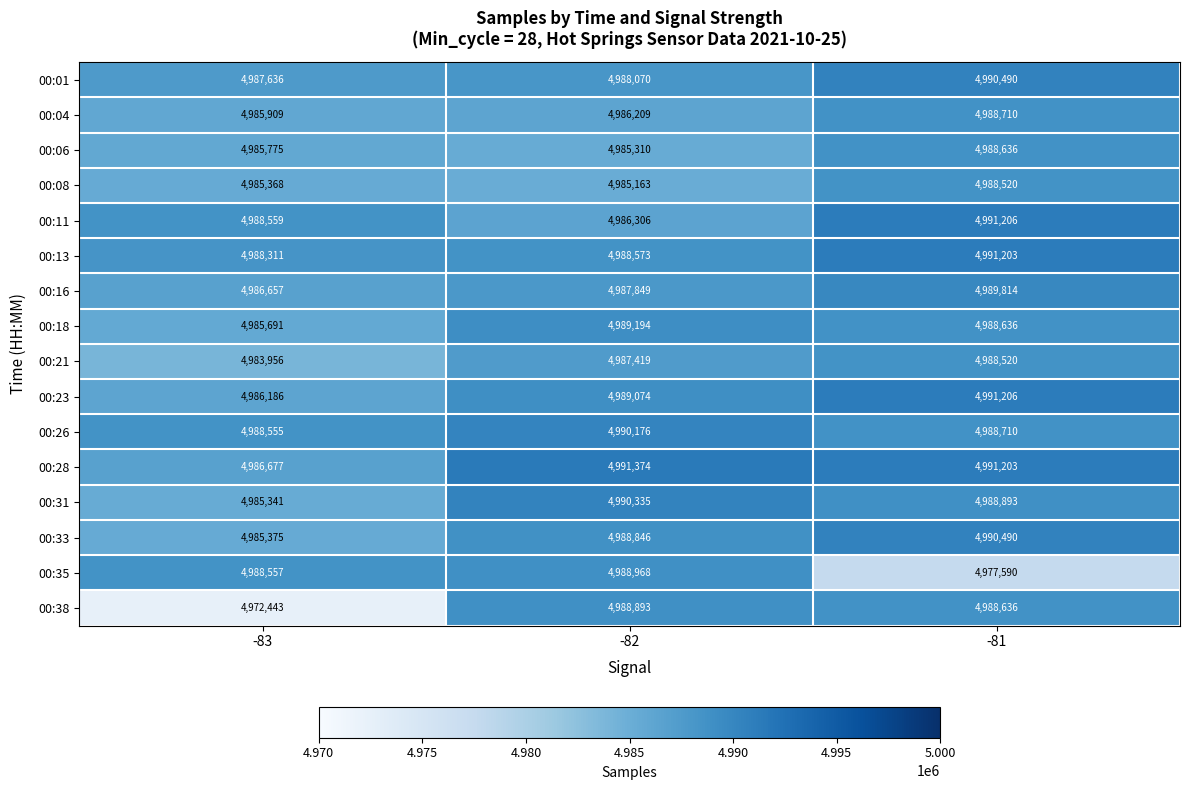

Which series has the widest spread of values?

00:38